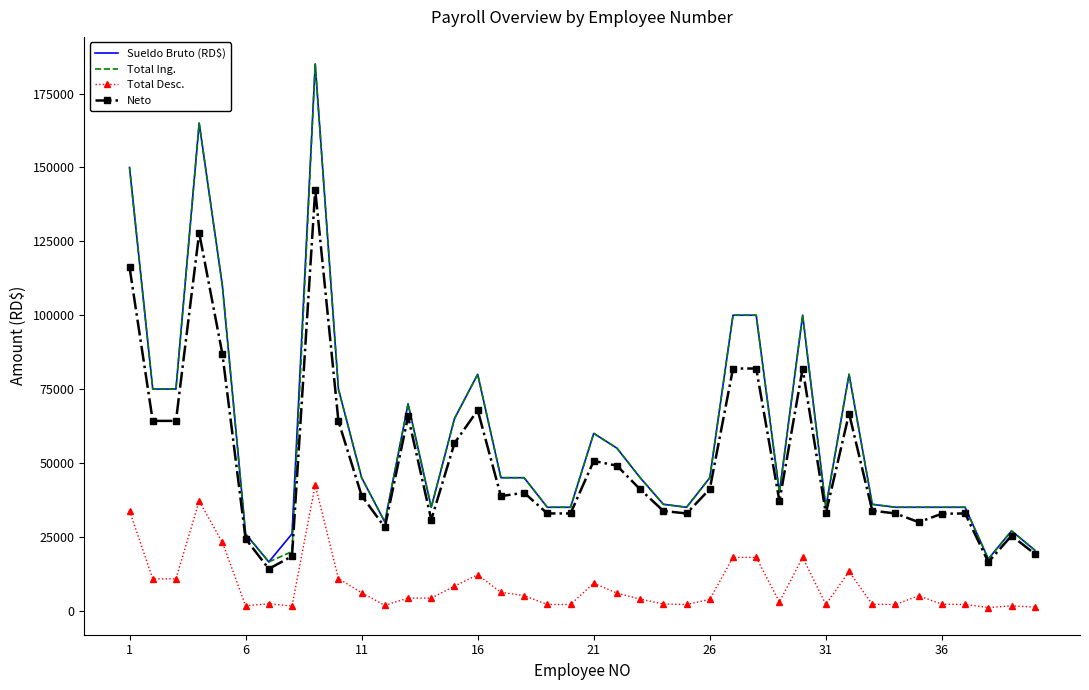

What is the maximum value shown in the chart?

185000.0